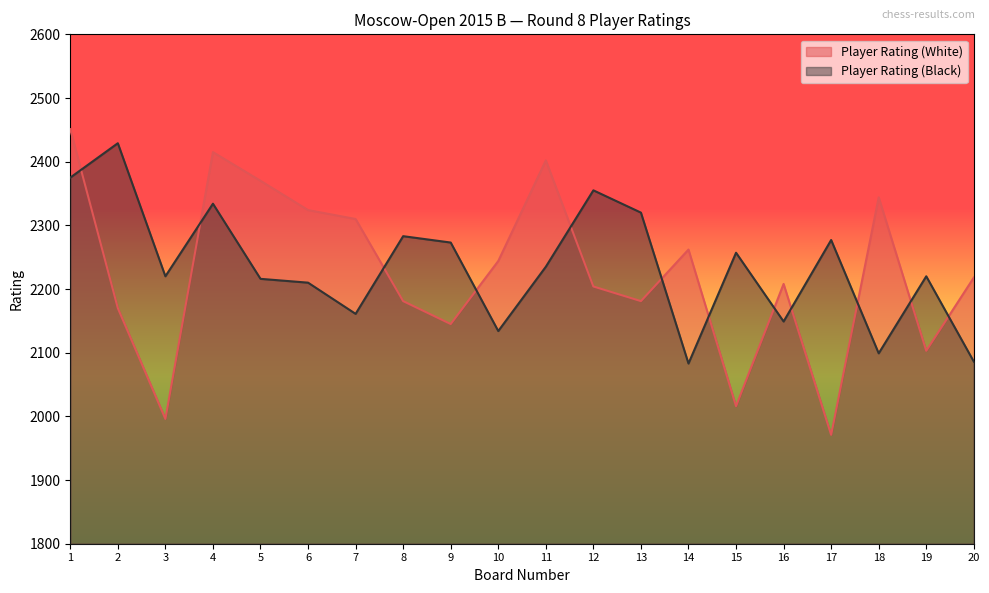

Reading left to right, transcribe all the data shown in this chart.

Player Rating (White): 2451	2170	1996	2415	2370	2324	2310	2181	2145	2244	2402	2204	2181	2262	2016	2208	1971	2344	2103	2218
Player Rating (Black): 2375	2429	2220	2334	2216	2210	2161	2283	2273	2134	2235	2355	2320	2083	2257	2149	2277	2099	2220	2086